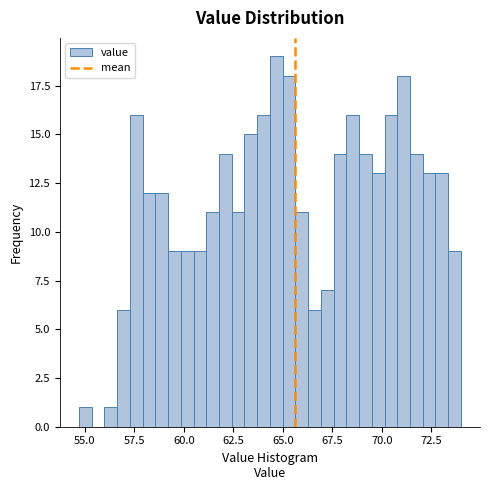

Around what value on the x-axis is the tallest bar? Give the approximate position of its centre, as read against the axis.

64.5